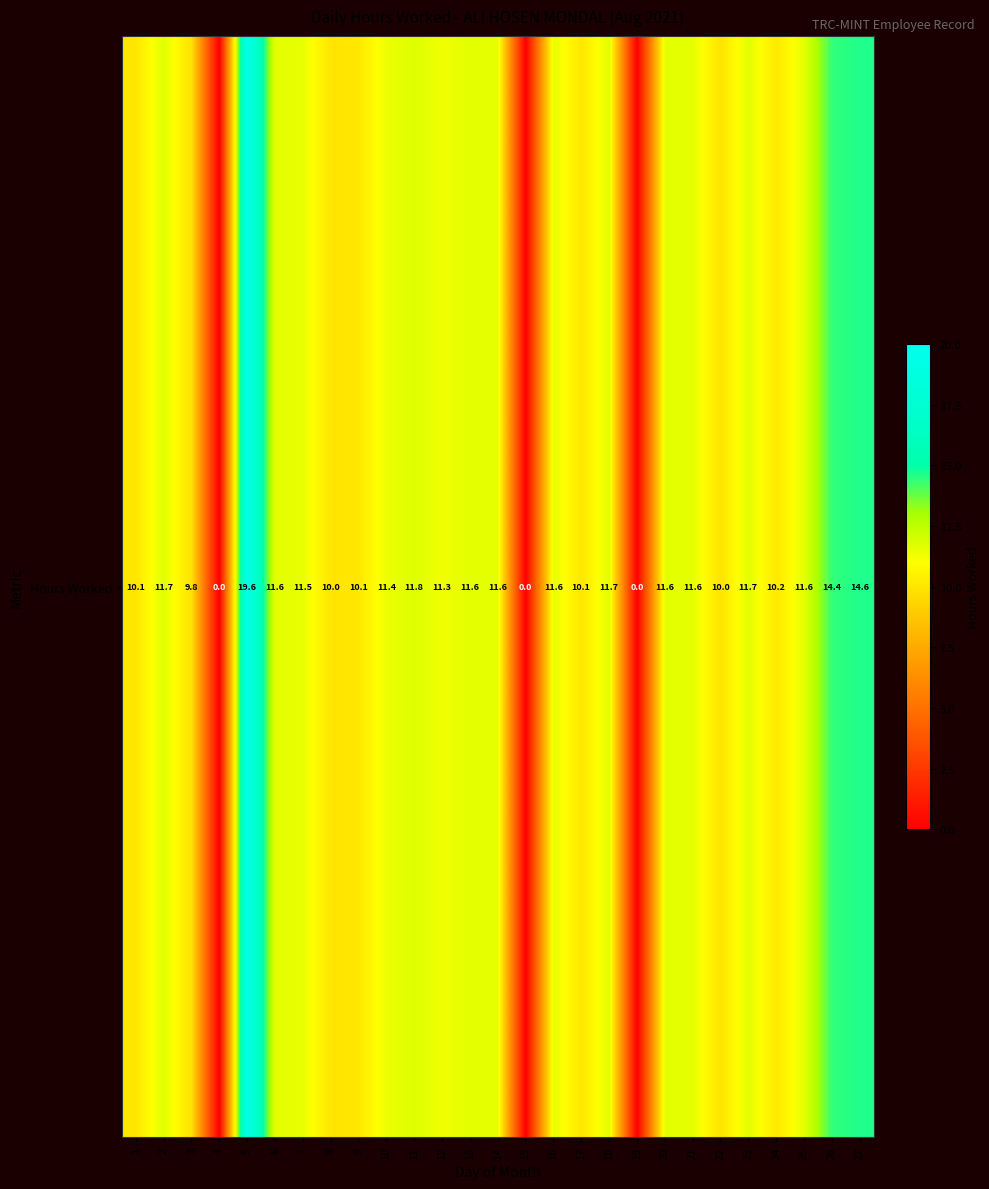

How many data points does each series have?

27